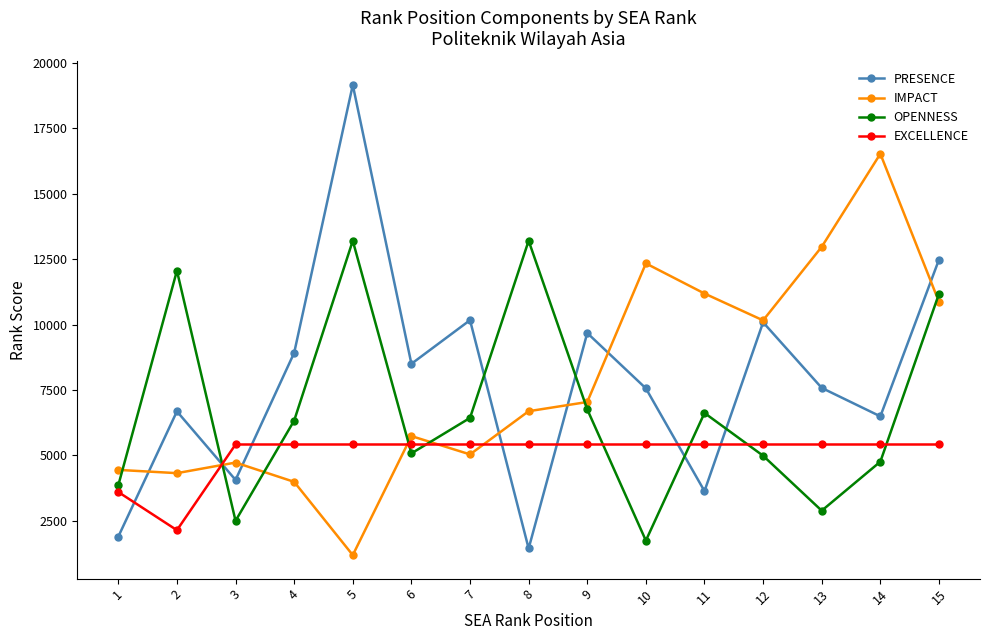

What are all the series names shown in the legend?

PRESENCE, IMPACT, OPENNESS, EXCELLENCE